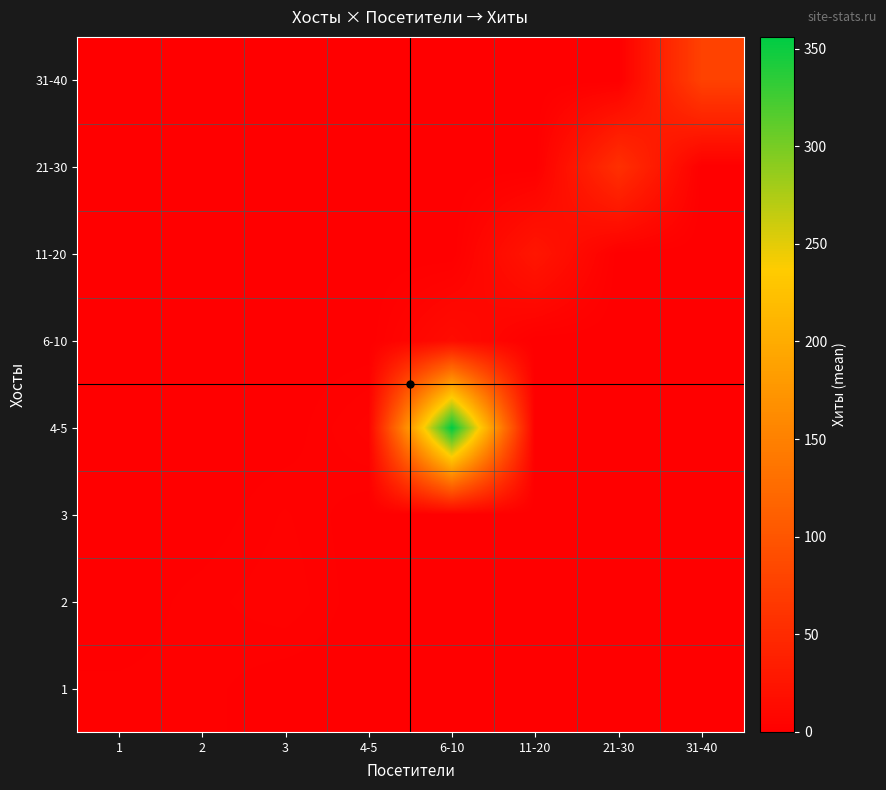

What is the spread (max minus min) of values at 3?

4.0